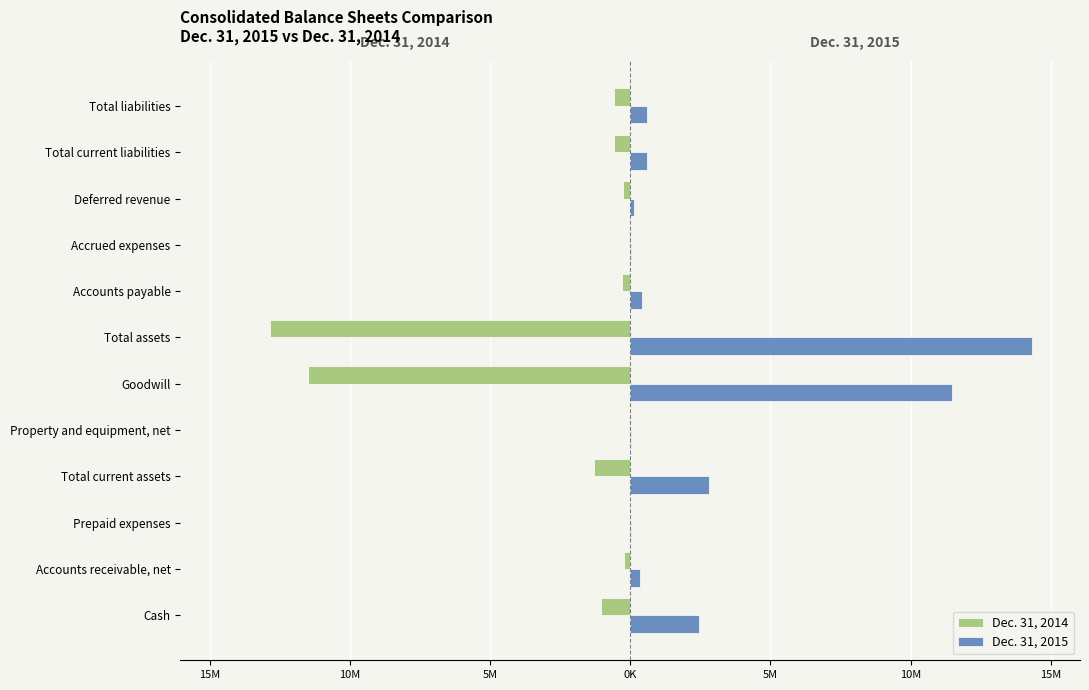

What are all the series names shown in the legend?

Dec. 31, 2014, Dec. 31, 2015